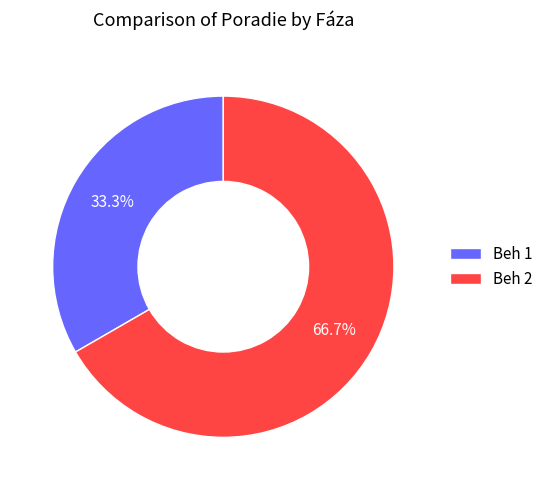

Which has a higher value, Beh 1 or Beh 2?

Beh 2